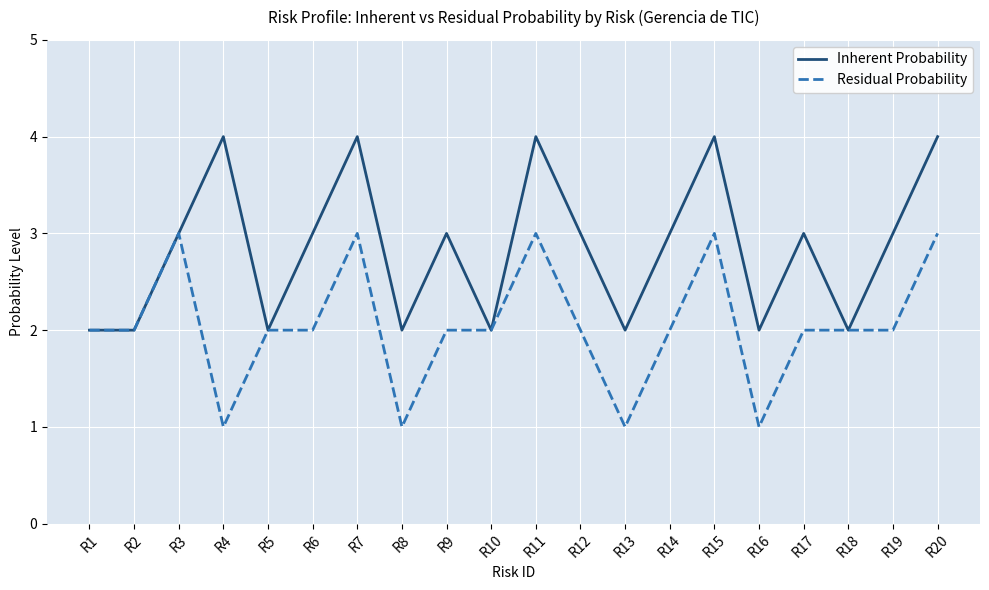

The value of Inherent Probability at R19 is 3. True or false?

True